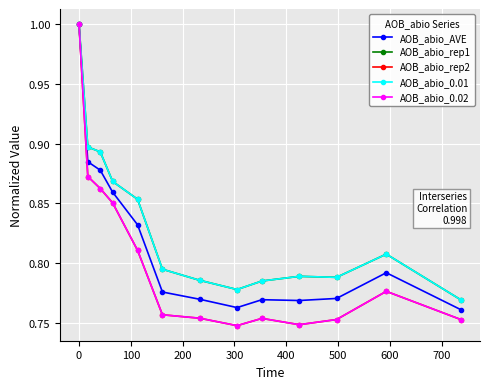

Reading left to right, extract all data points from this chart.

AOB_abio_AVE: 1.0	0.9	0.9	0.9	0.8	0.8	0.8	0.8	0.8	0.8	0.8	0.8	0.8
AOB_abio_rep1: 1.0	0.9	0.9	0.9	0.9	0.8	0.8	0.8	0.8	0.8	0.8	0.8	0.8
AOB_abio_rep2: 1.0	0.9	0.9	0.9	0.8	0.8	0.8	0.7	0.8	0.7	0.8	0.8	0.8
AOB_abio_0.01: 1.0	0.9	0.9	0.9	0.9	0.8	0.8	0.8	0.8	0.8	0.8	0.8	0.8
AOB_abio_0.02: 1.0	0.9	0.9	0.9	0.8	0.8	0.8	0.7	0.8	0.7	0.8	0.8	0.8